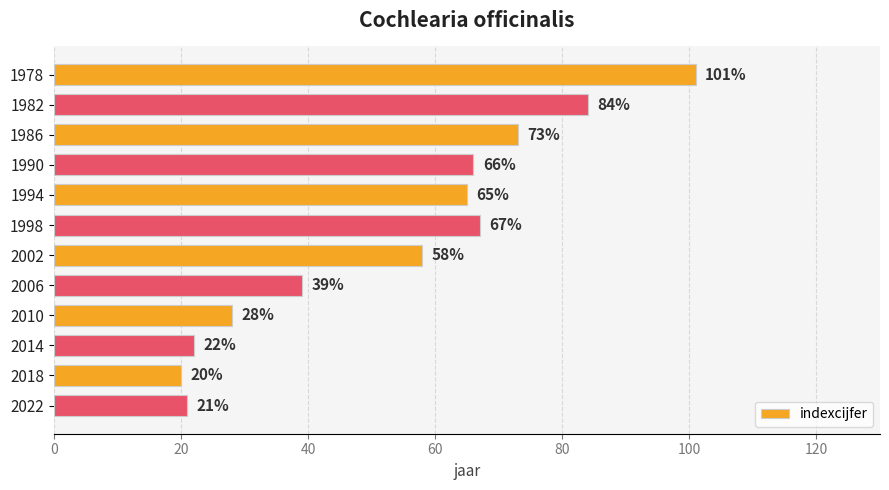

What is the value of the 10th bar from the top?

22